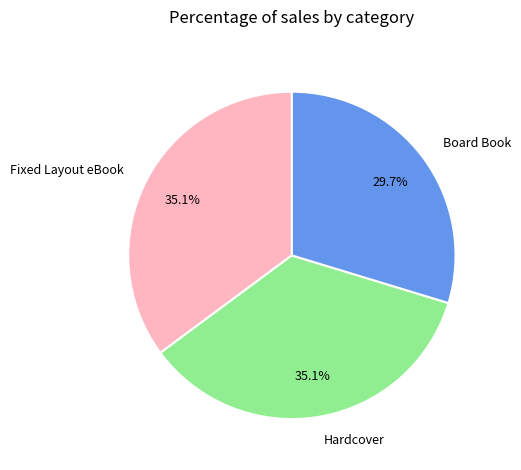

Is it true that Board Book is 30% of the pie?

True